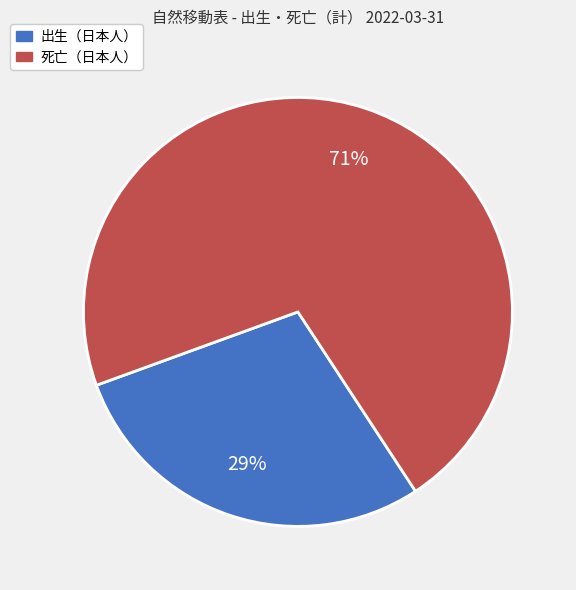

To the nearest percent, what is the average slice percentage?

50%